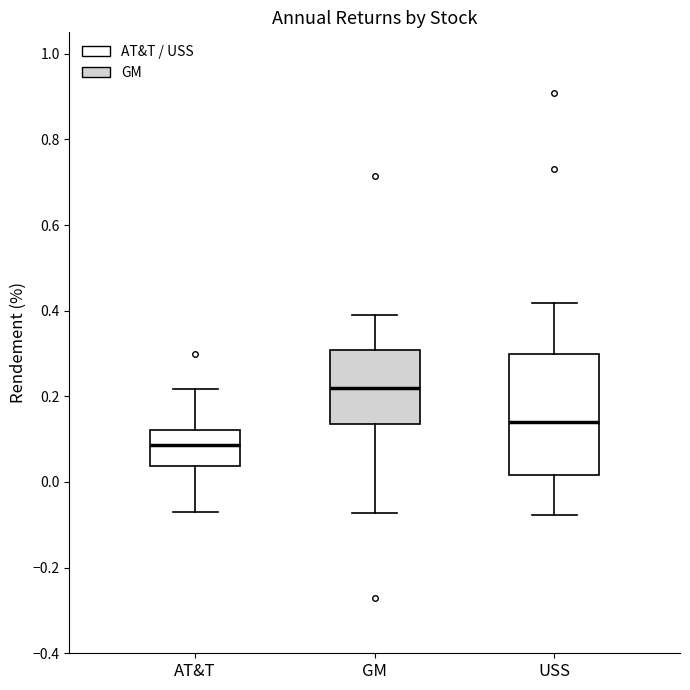

Which box's median line is the highest?

GM